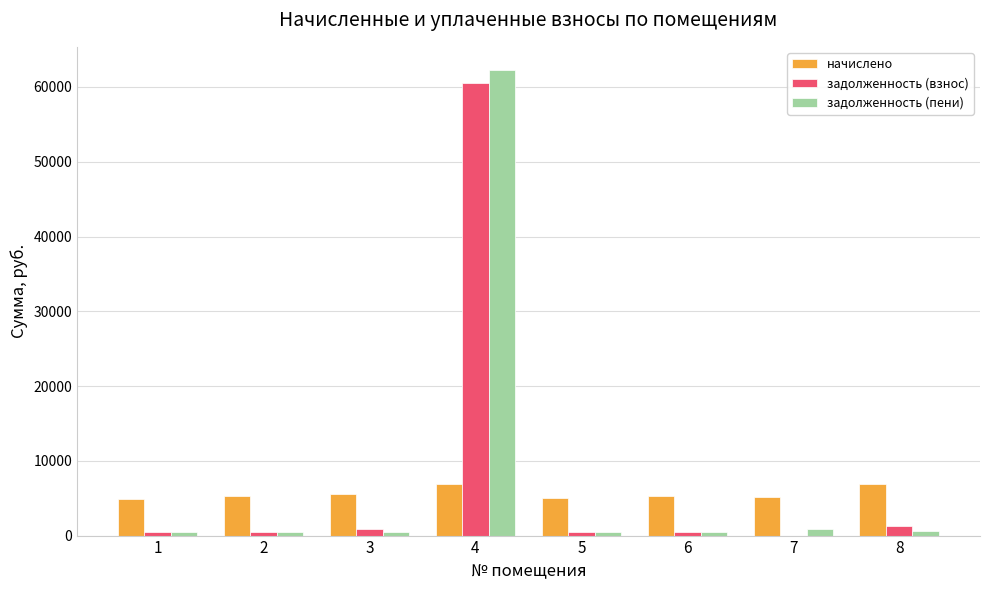

What is the highest value of the задолженность (пени) series?

62254.1